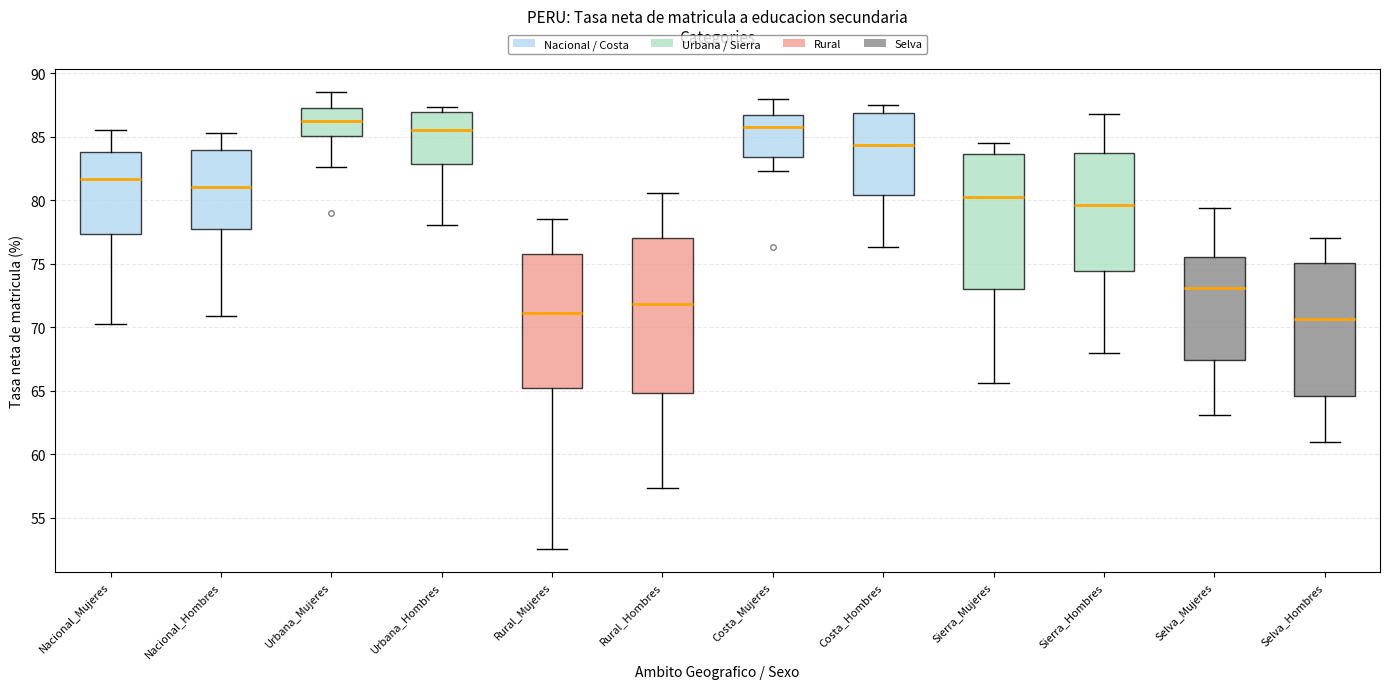

Reading left to right, read every box against the y-axis: the position of its median line, the range the box covers, and the ends of its whiskers. The values are not printed on the chart, so give them approximately, as read against the axis.

Nacional_Mujeres: median 81.5, box 77.5 to 84.0, whiskers 70.5 to 85.5
Nacional_Hombres: median 81.0, box 77.5 to 84.0, whiskers 71.0 to 85.5
Urbana_Mujeres: median 86.0, box 85.0 to 87.5, whiskers 82.5 to 88.5
Urbana_Hombres: median 85.5, box 83.0 to 87.0, whiskers 78.0 to 87.5
Rural_Mujeres: median 71.0, box 65.5 to 76.0, whiskers 52.5 to 78.5
Rural_Hombres: median 72.0, box 65.0 to 77.0, whiskers 57.5 to 80.5
Costa_Mujeres: median 85.5, box 83.5 to 86.5, whiskers 82.5 to 88.0
Costa_Hombres: median 84.5, box 80.5 to 87.0, whiskers 76.5 to 87.5
Sierra_Mujeres: median 80.5, box 73.0 to 83.5, whiskers 65.5 to 84.5
Sierra_Hombres: median 79.5, box 74.5 to 83.5, whiskers 68.0 to 87.0
Selva_Mujeres: median 73.0, box 67.5 to 75.5, whiskers 63.0 to 79.5
Selva_Hombres: median 70.5, box 64.5 to 75.0, whiskers 61.0 to 77.0